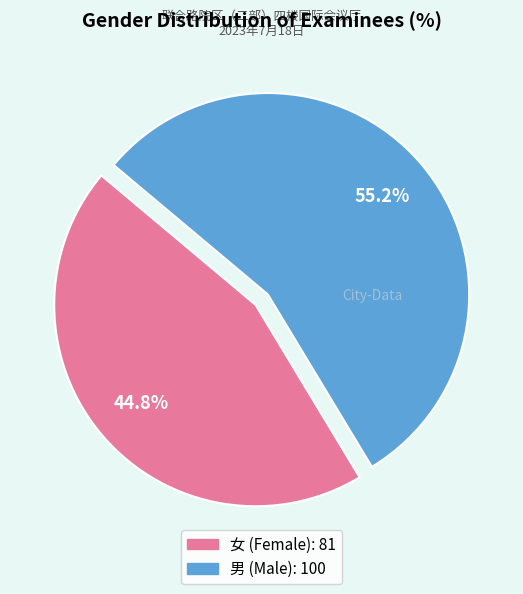

Which category accounts for the majority?

男